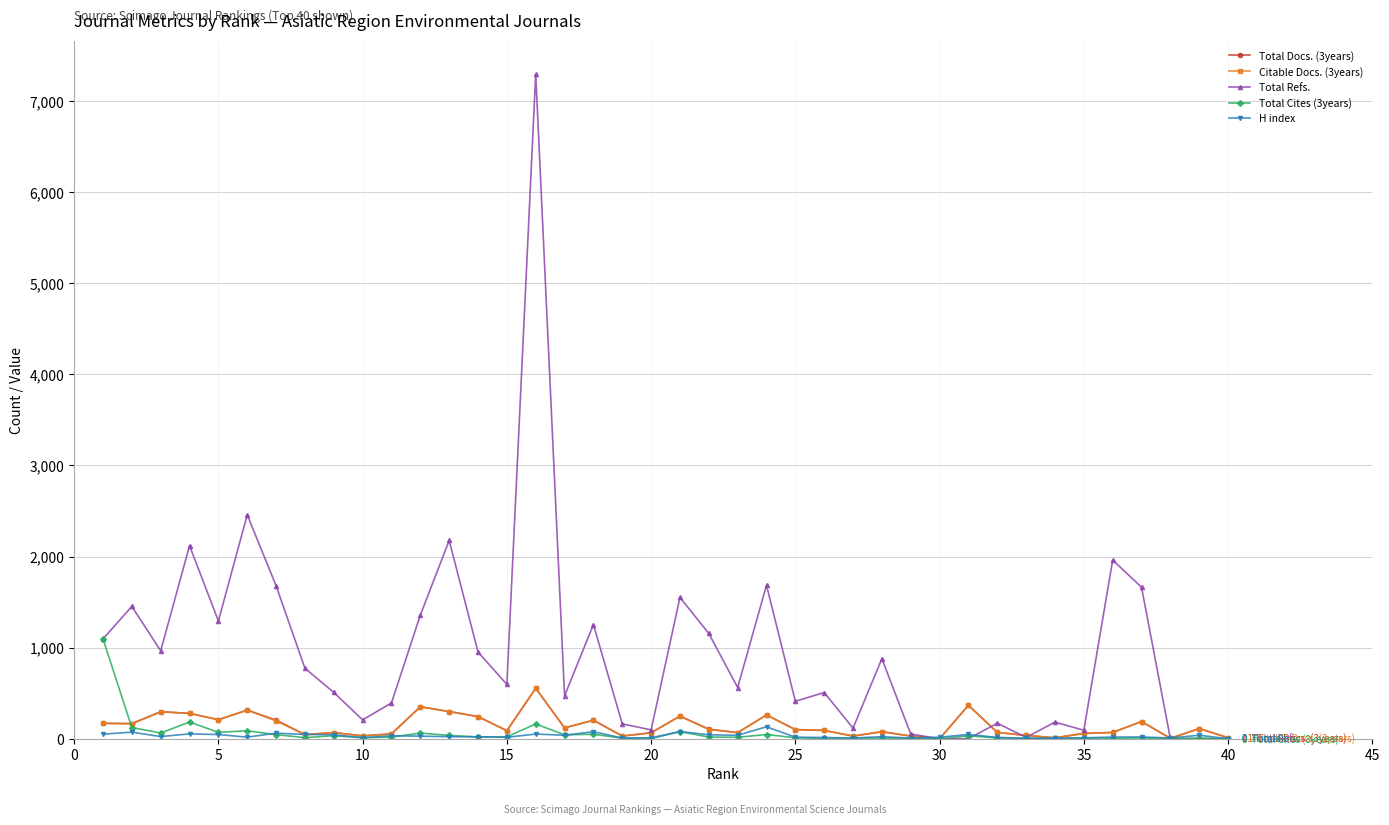

What is the value of the Total Docs. (3years) point at the 5th from the left?

209